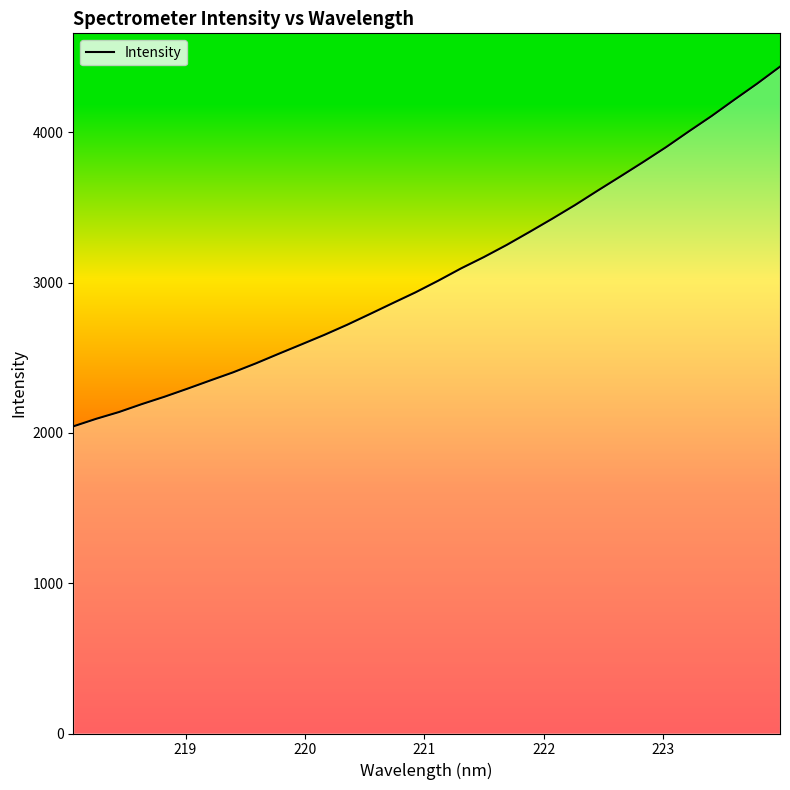

How many lines are shown in the chart?

1